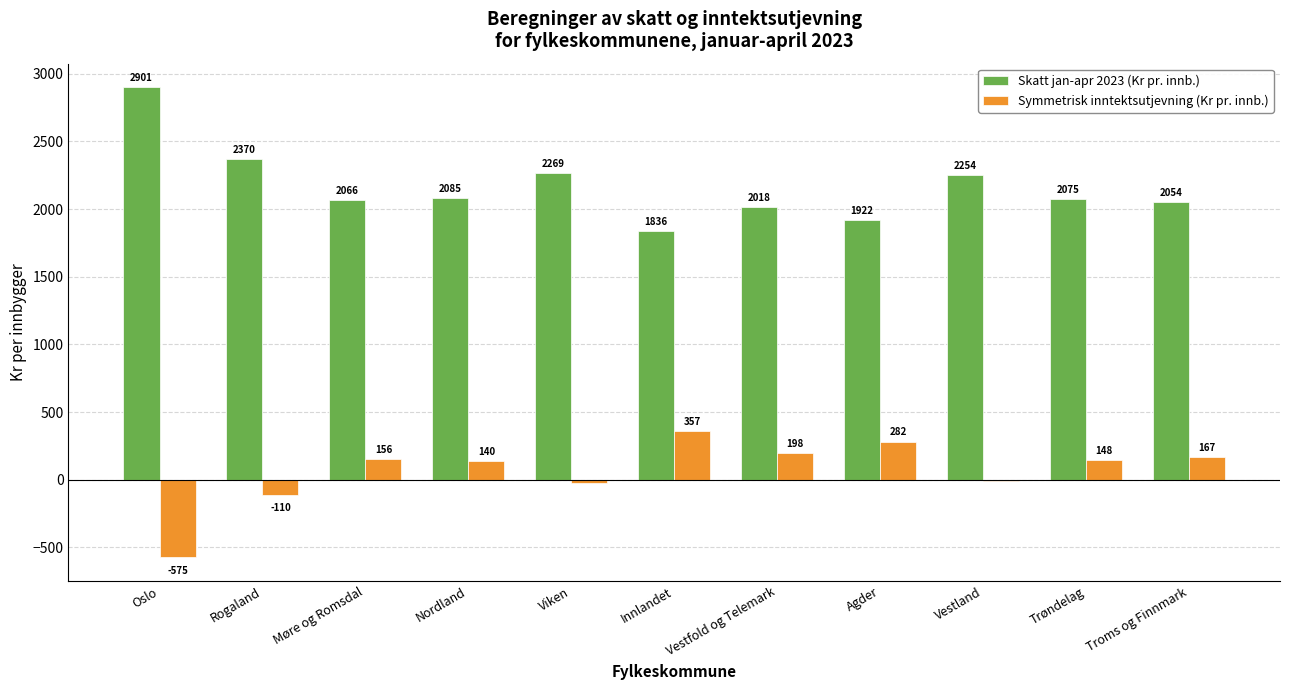

What is the average value of the Skatt jan-apr 2023 (Kr pr. innb.) series?

2168.1